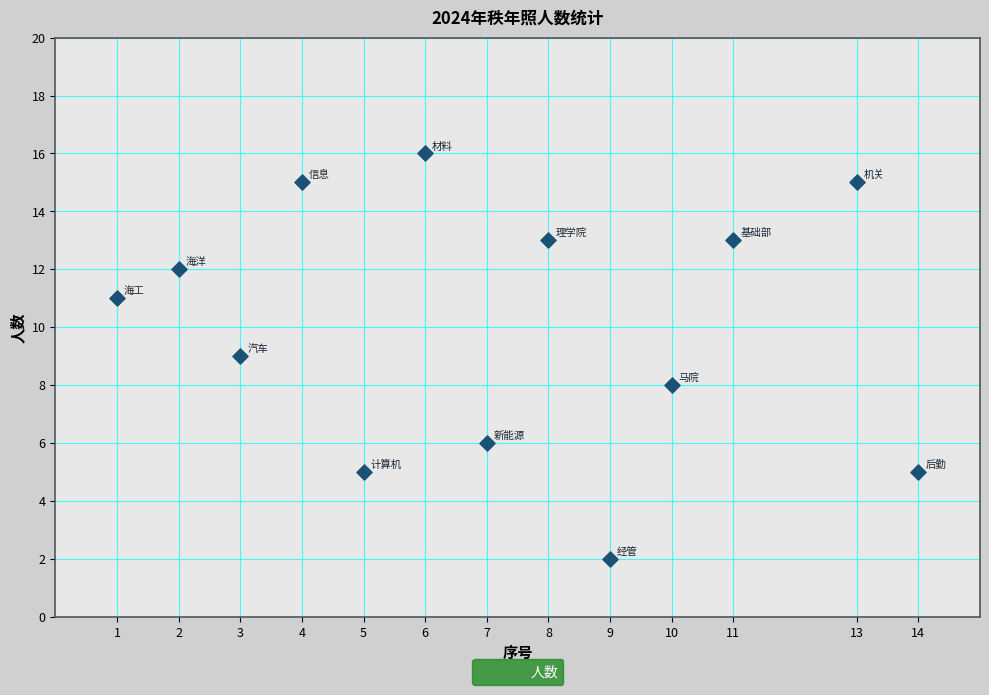

What is the range of Y values (max minus min)?

14